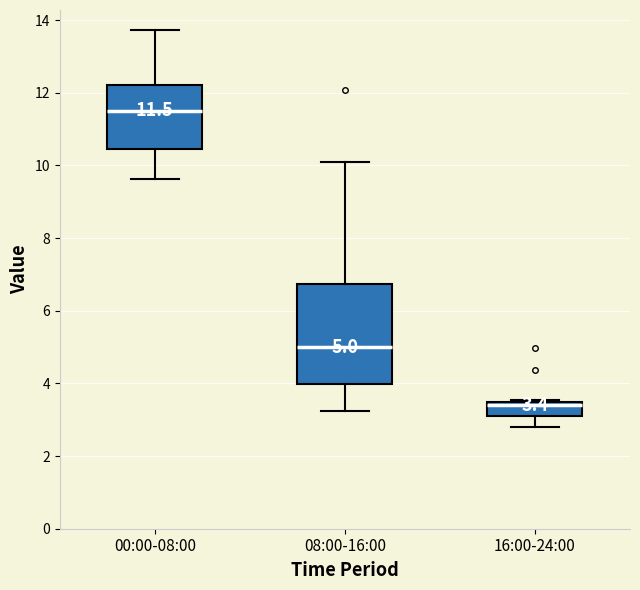

Which box's median line is the highest?

00:00-08:00